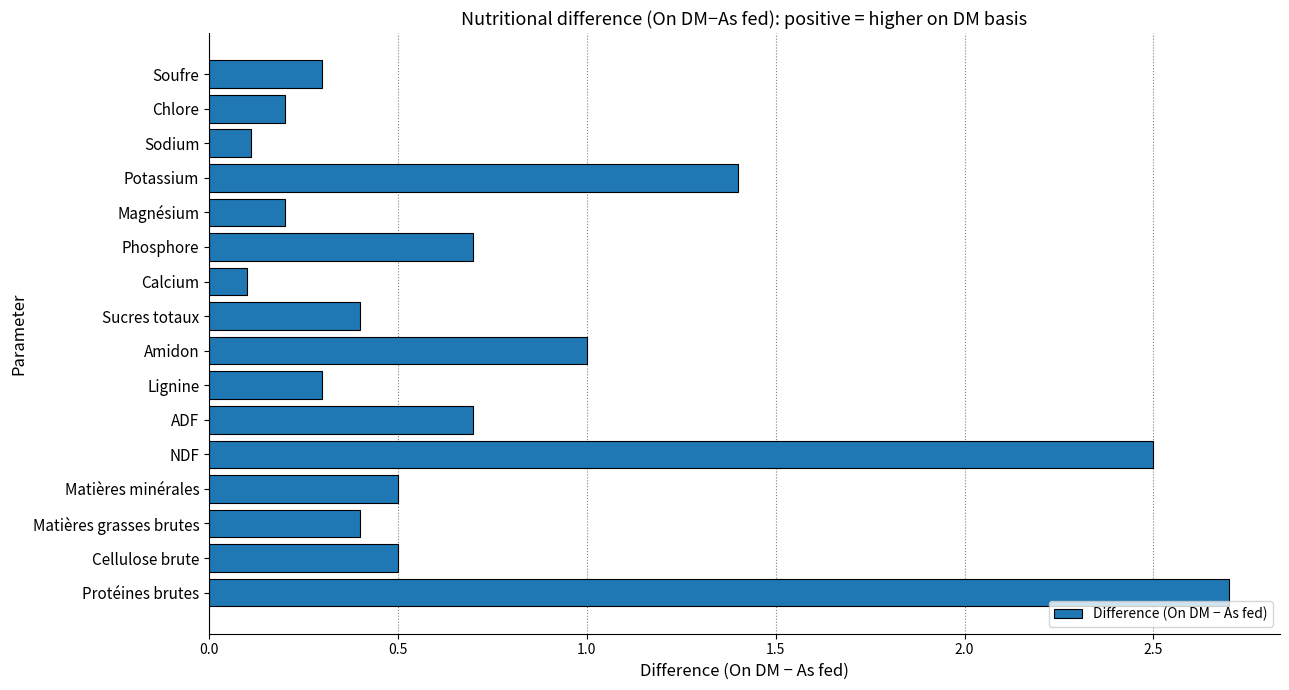

What is the change in value from Protéines brutes to Chlore?

-2.5